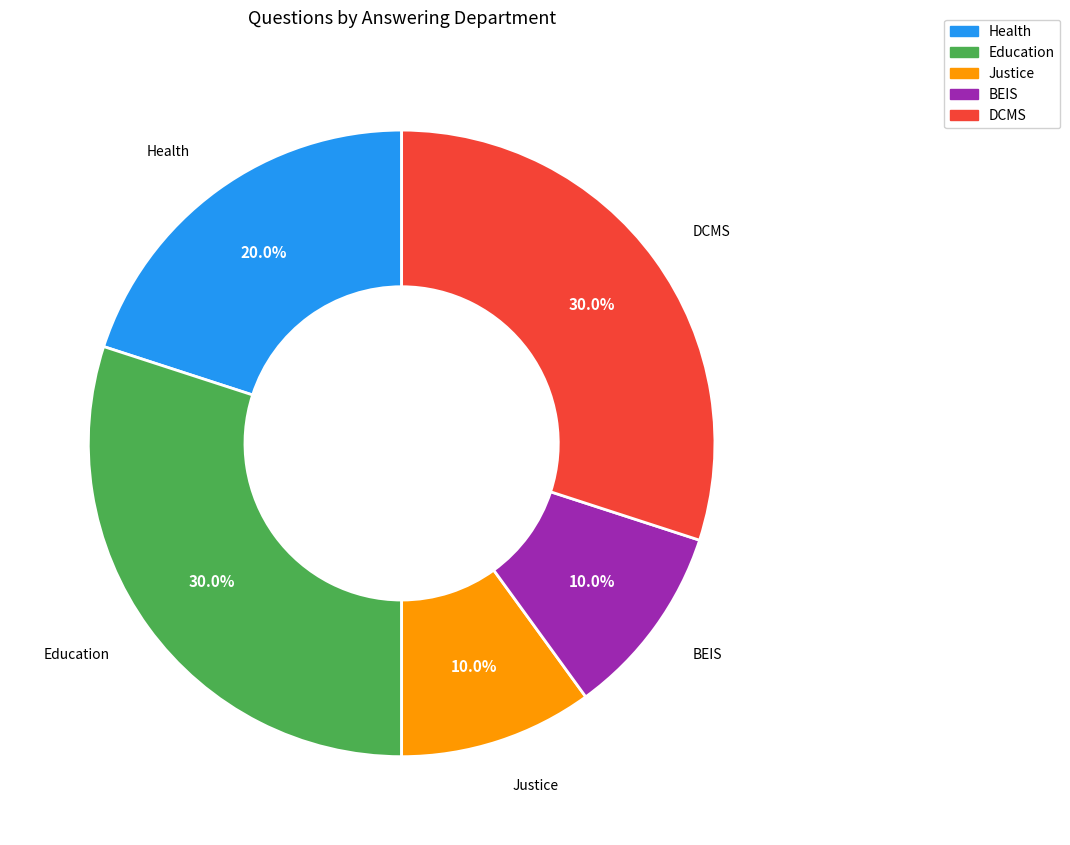

Is there a majority slice in this chart?

No